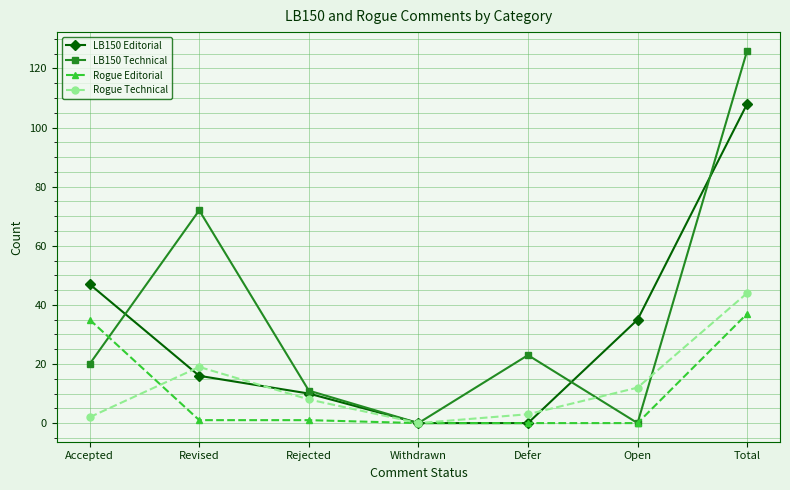

What is the difference between the maximum and second lowest values in the LB150 Editorial series?

108